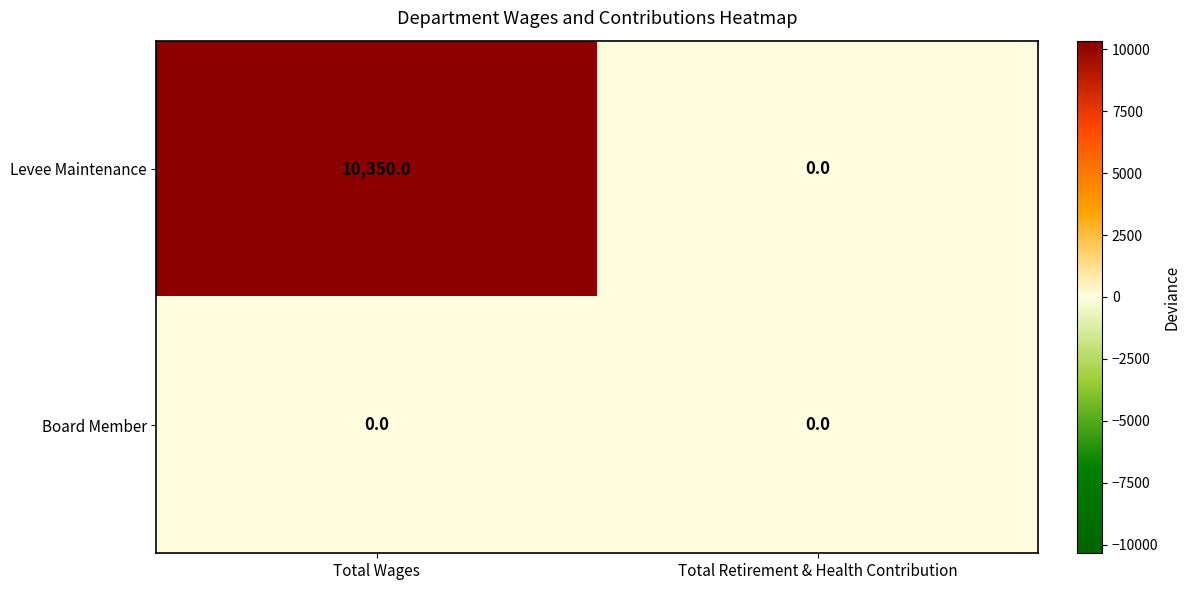

How many categories are shown in the chart?

2